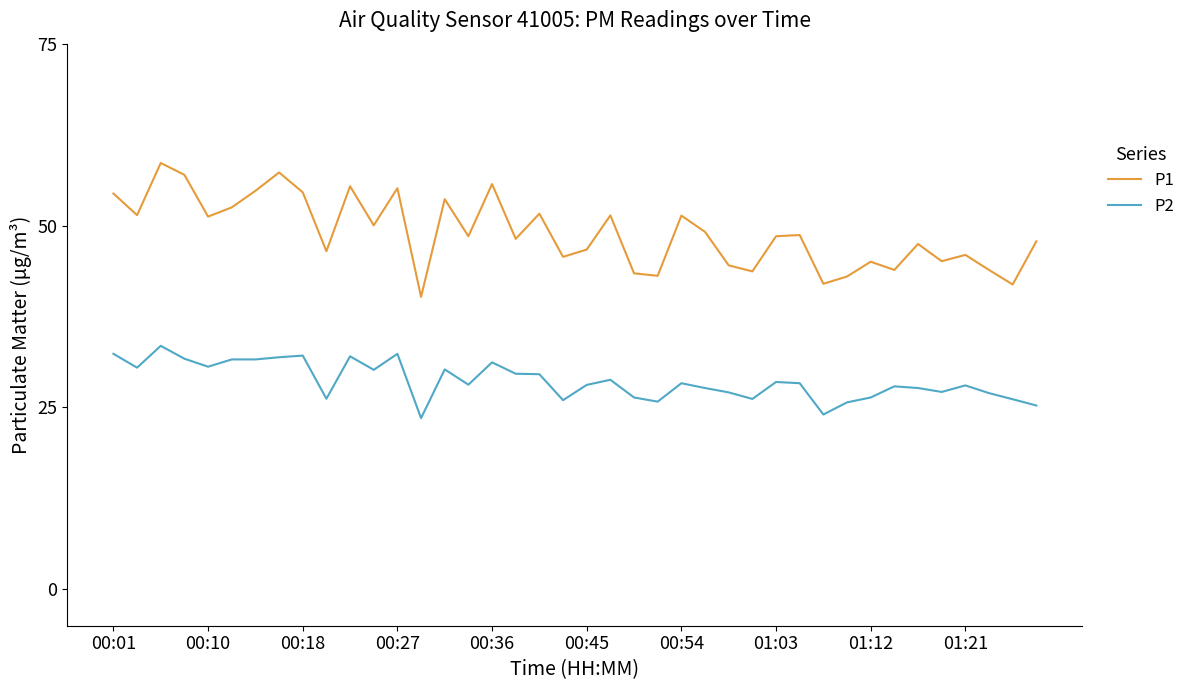

Which series has the widest spread of values?

P1